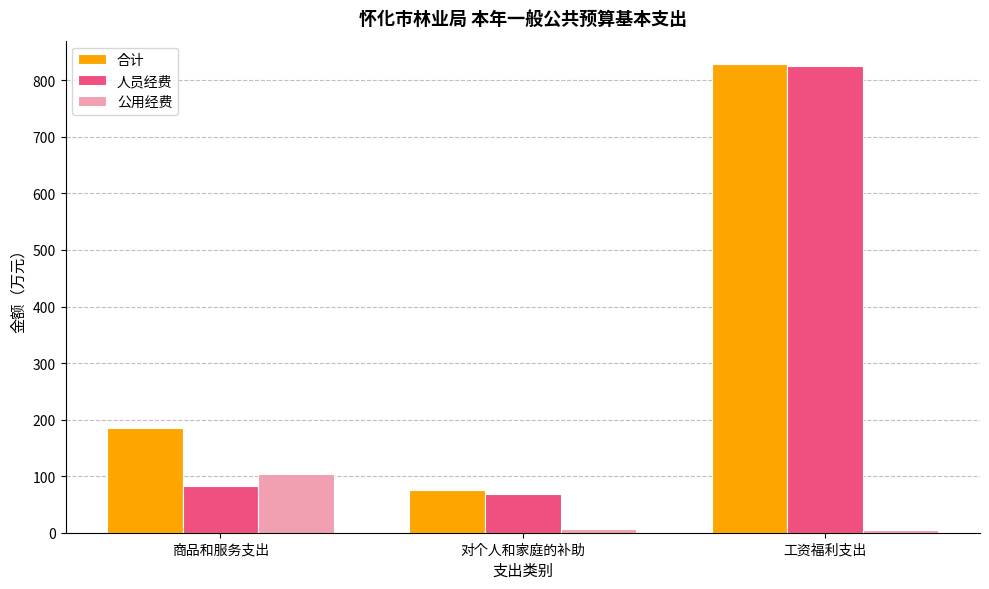

Where does the 人员经费 series first go above 81?

商品和服务支出